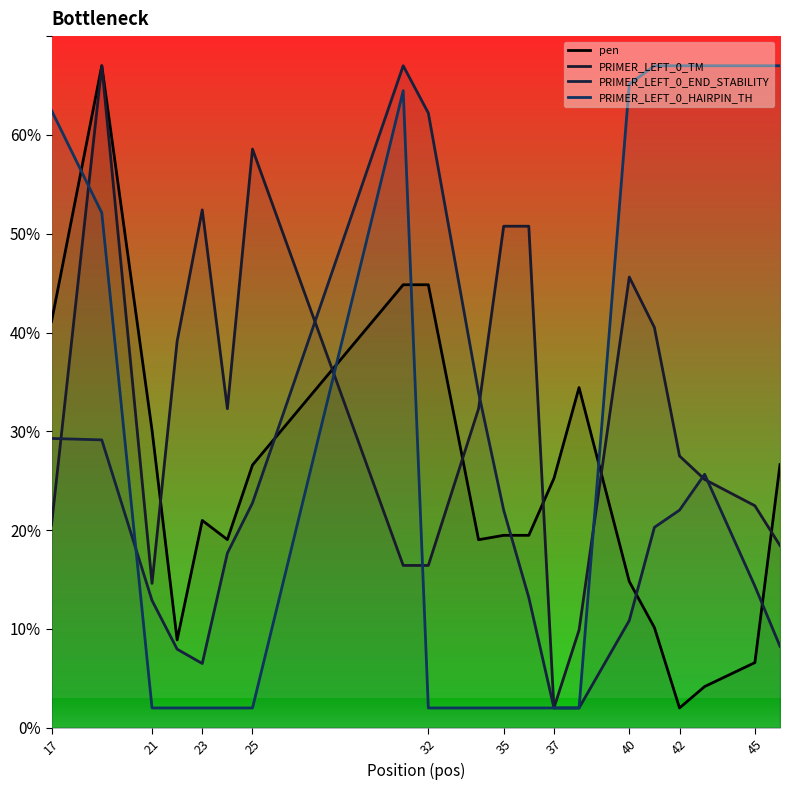

Does the chart display data point markers on the line(s)?

No